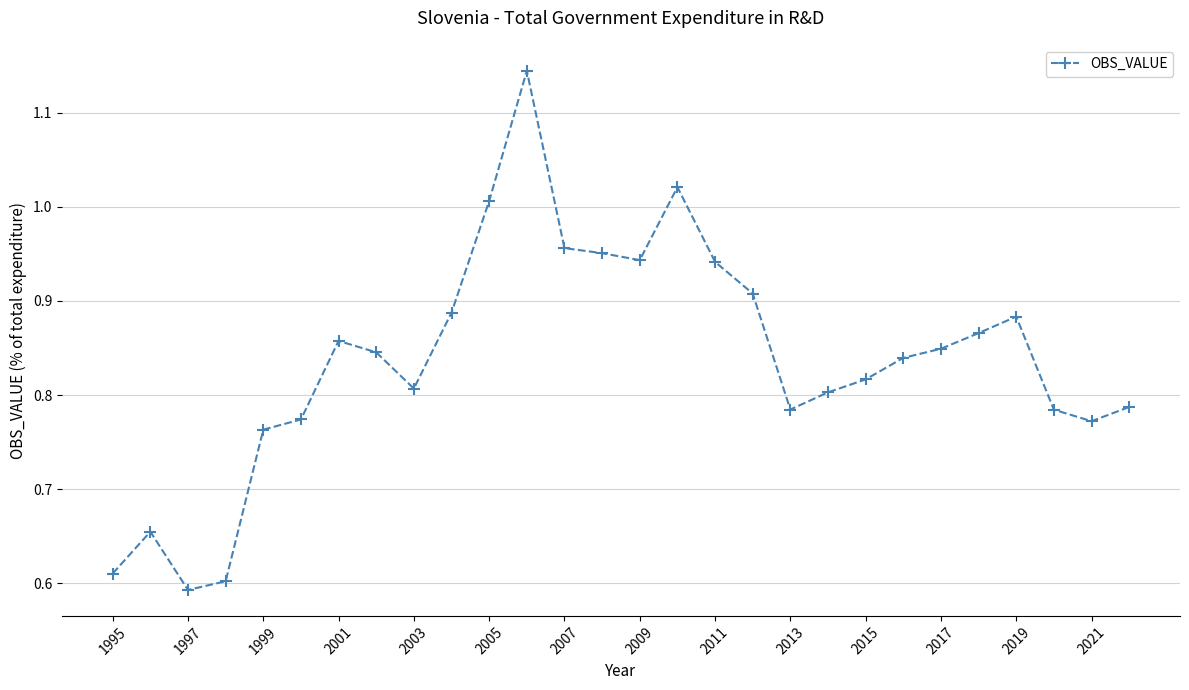

What is the sum of all values?

23.5